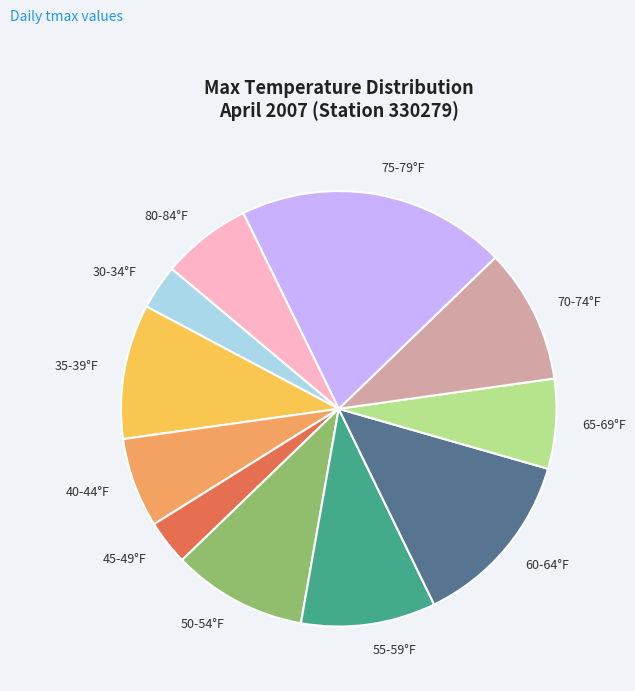

Does 40-44°F account for over 50% of the chart?

No